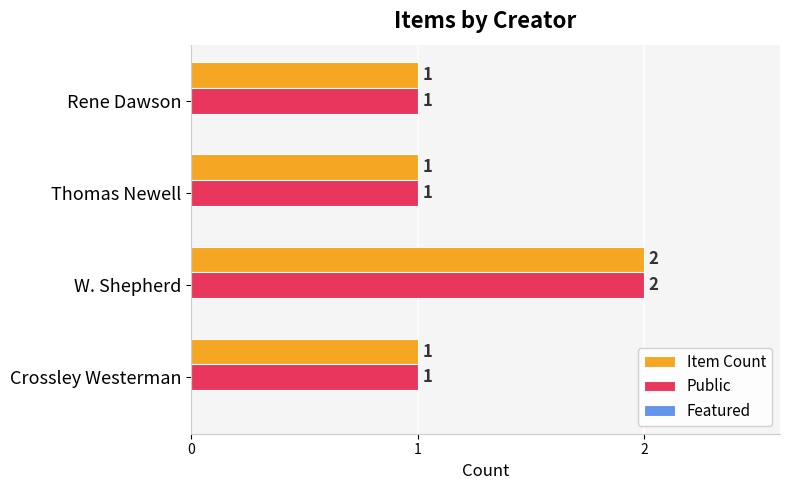

What is the sum of all Item Count values?

5